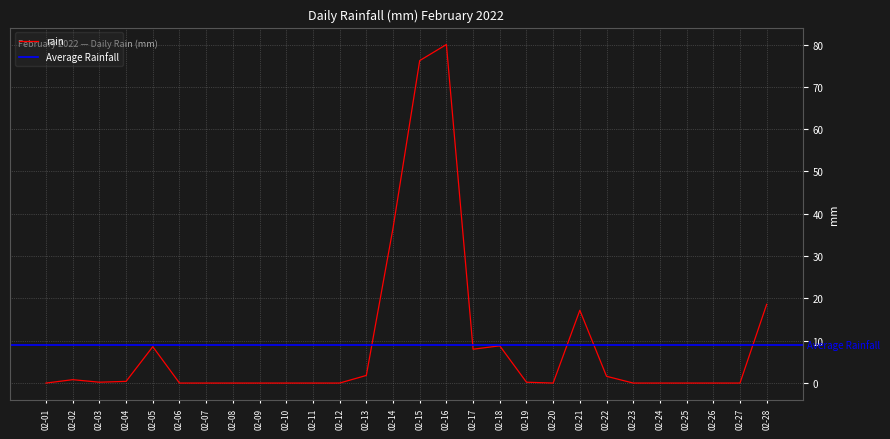

Reading left to right, what are all the values shown in this chart?

0.0	0.8	0.2	0.4	8.6	0.0	0.0	0.0	0.0	0.0	0.0	0.0	1.8	36.6	76.2	80.0	8.0	8.8	0.2	0.0	17.2	1.6	0.0	0.0	0.0	0.0	0.0	18.6